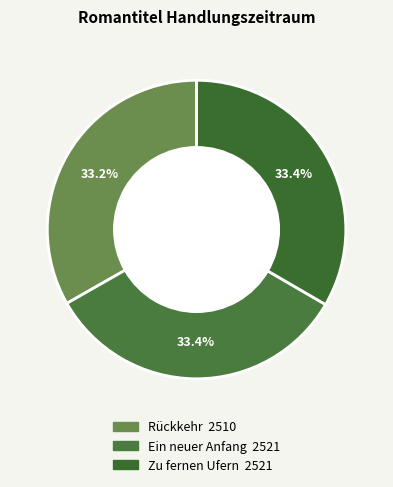

To the nearest percent, what percentage of the pie is Rückkehr?

33%